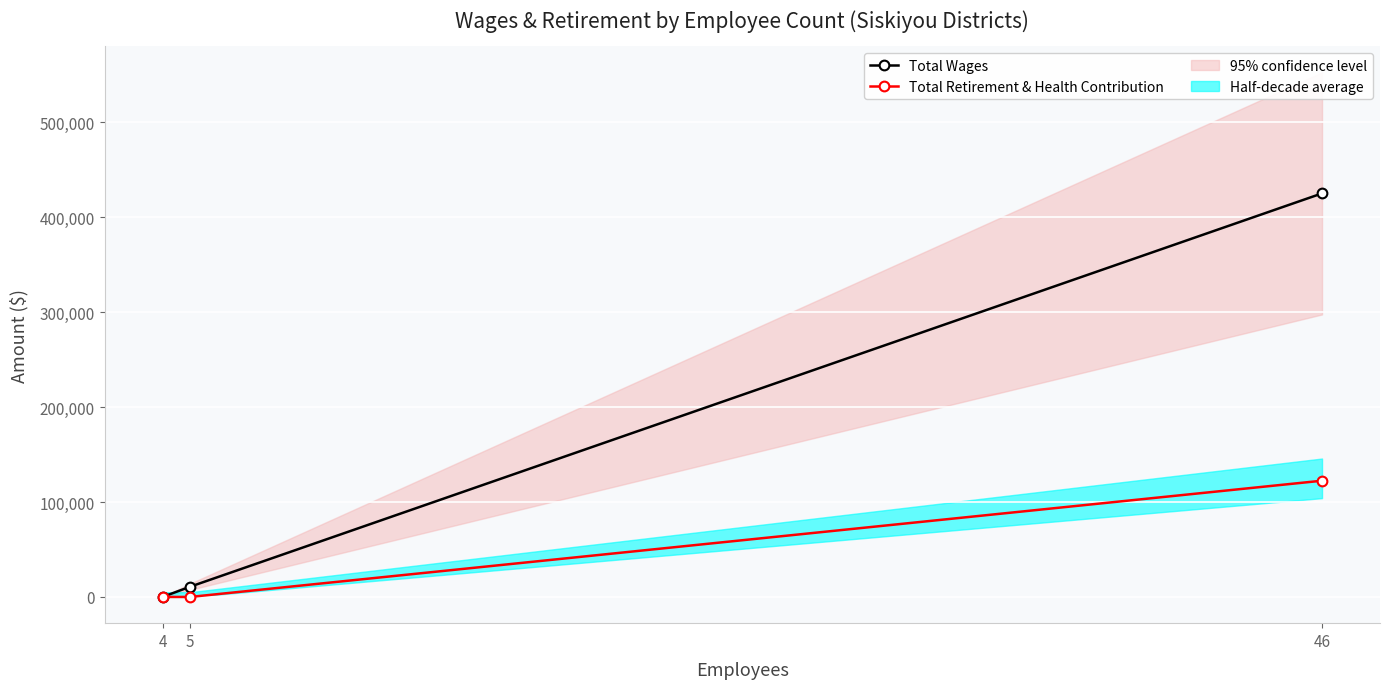

The value of Total Retirement & Health Contribution at 4 is 0. True or false?

True